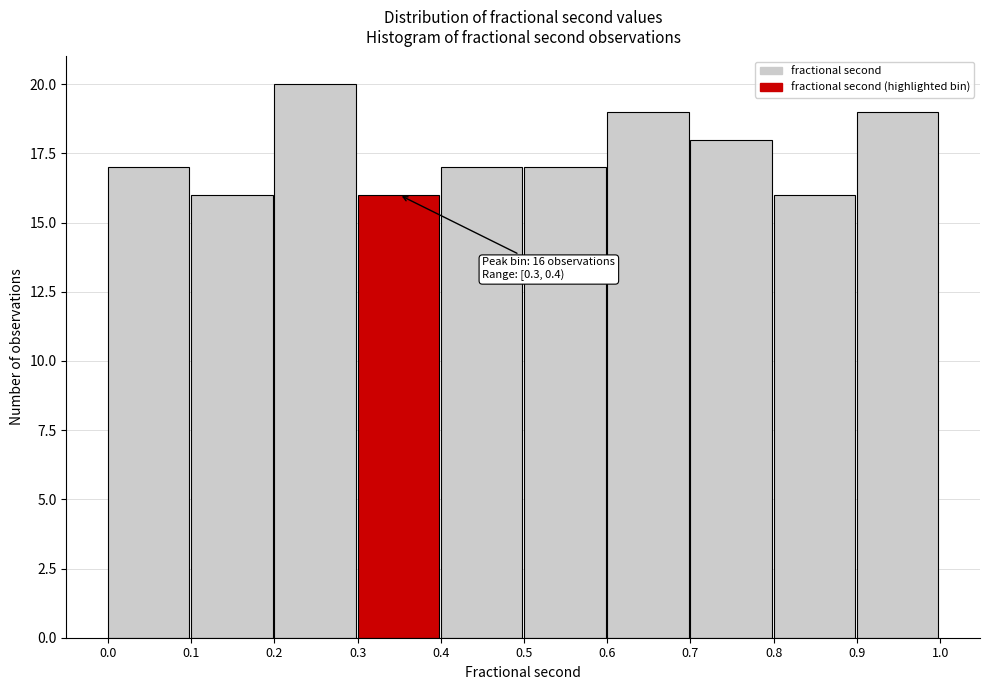

Over which range of the x-axis is the bar tallest?

0.2 to 0.3